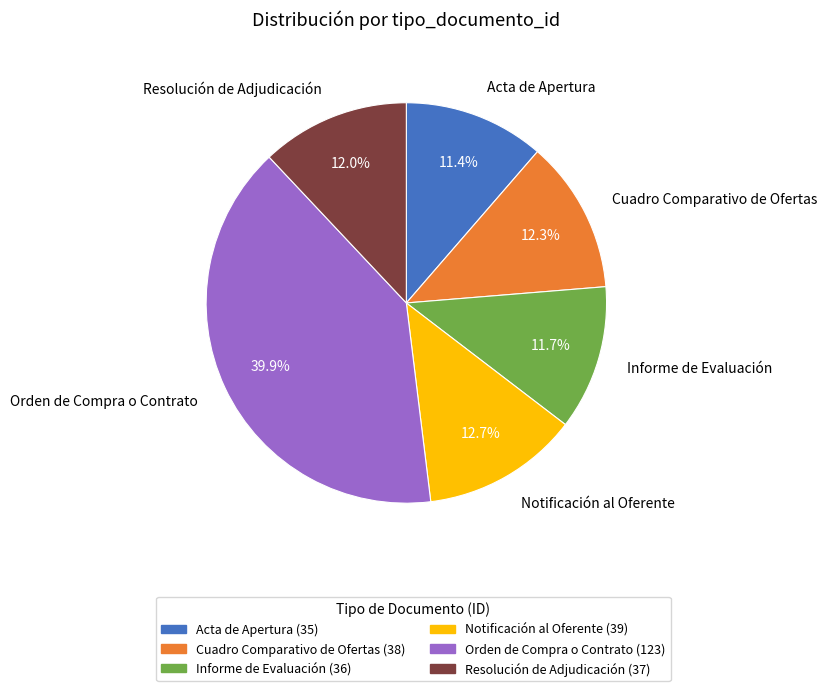

What portion of the pie excludes Acta de Apertura?

88.6%